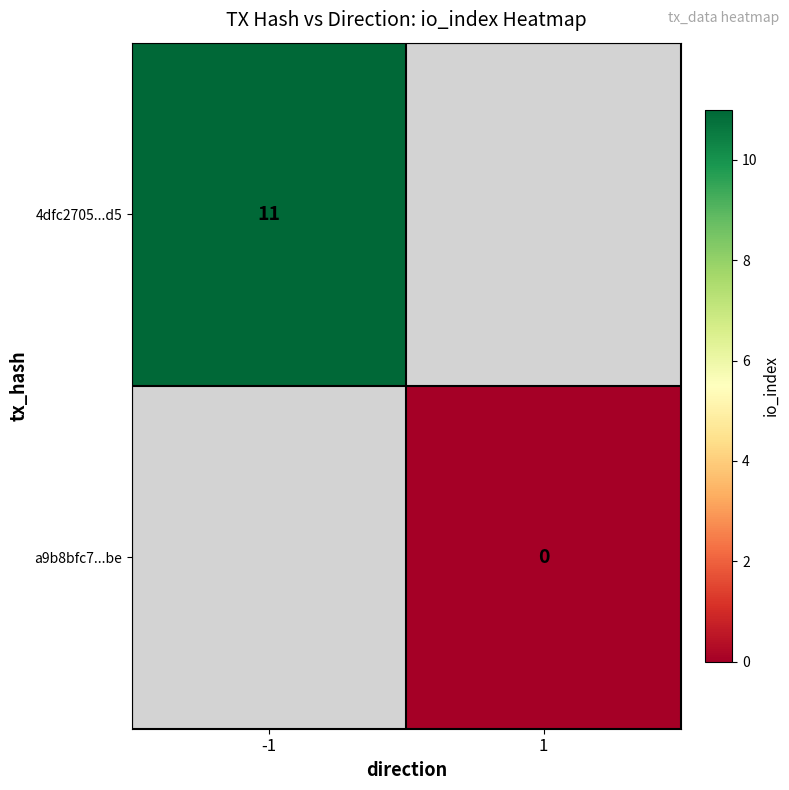

Is the value of a9b8bfc7...be at 1 greater than the value of 4dfc2705...d5 at -1?

No